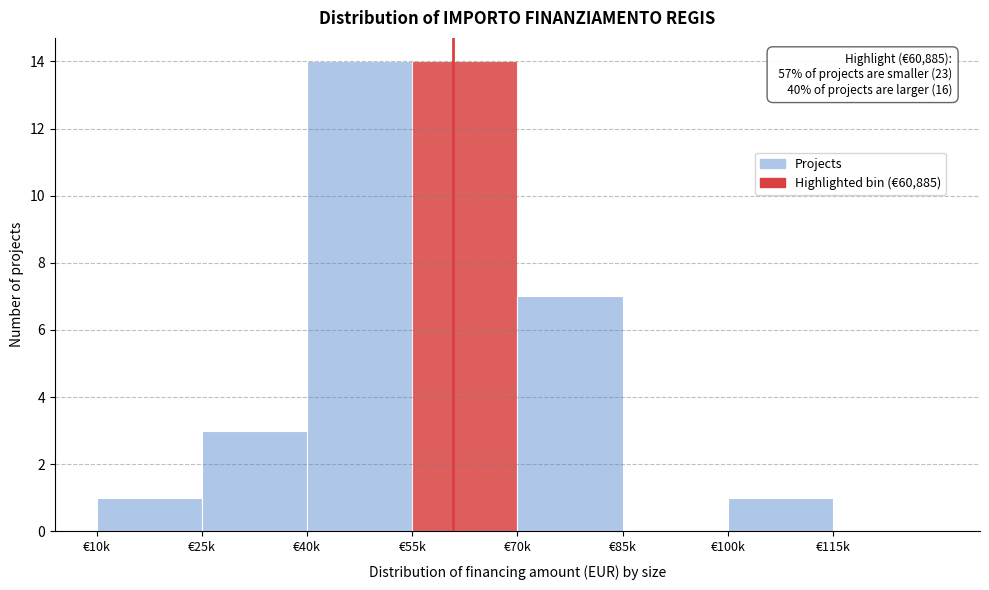

Reading left to right, what are all the values shown in this chart?

€10k=1	€25k=3	€40k=14	€55k=14	€70k=7	€85k=0	€100k=1	€115k=0